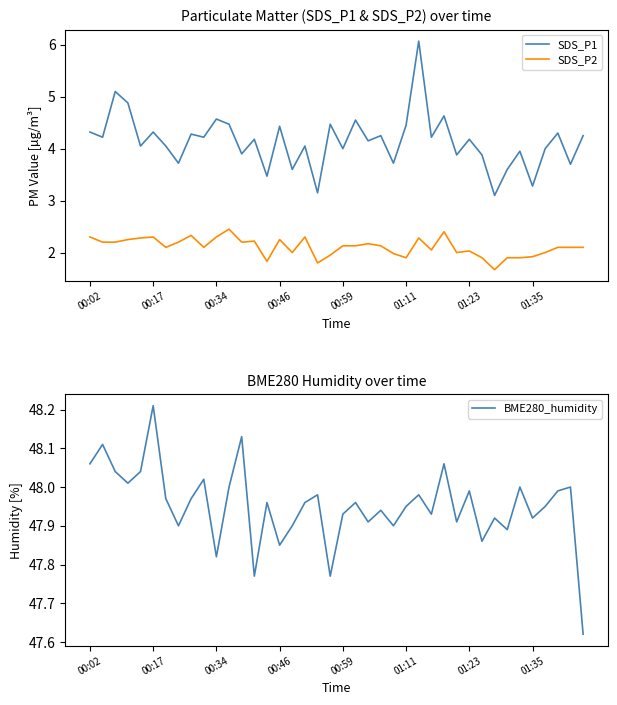

What is the value of the SDS_P1 point at the 7th from the left?

4.0